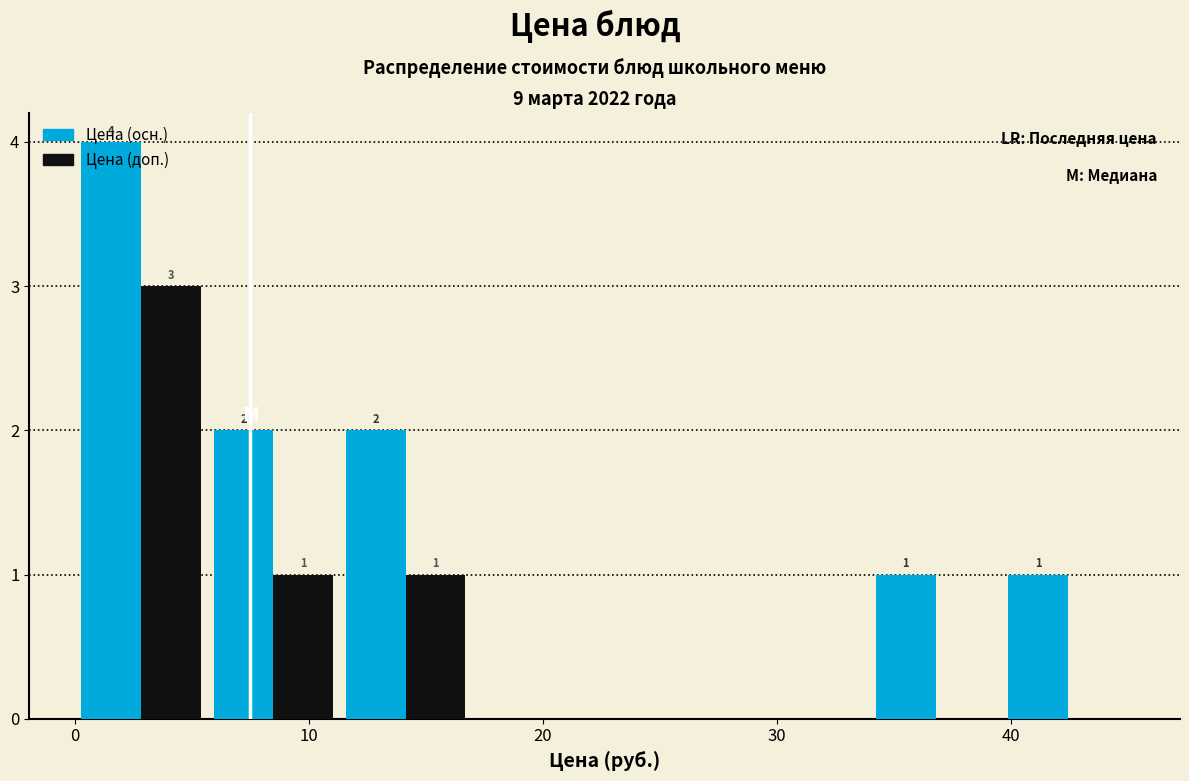

In the Цена (осн.) series, which range on the x-axis has the tallest bar?

0 to 6